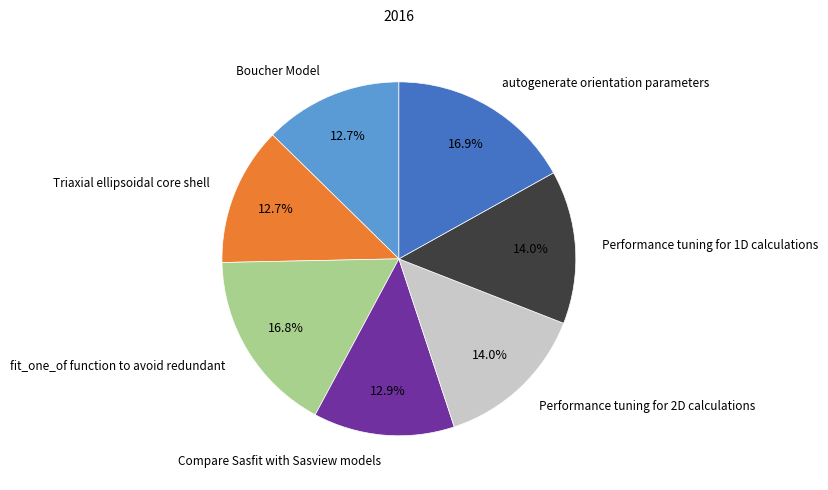

Is it true that fit_one_of function to avoid redundant is 17% of the pie?

True